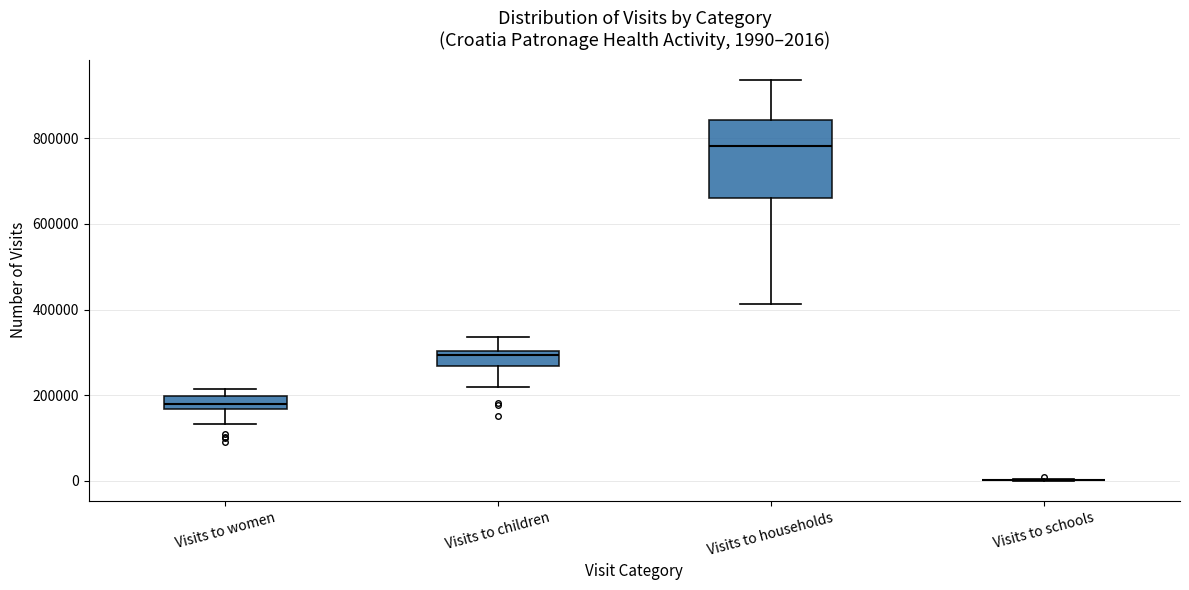

Comparing the boxes themselves (not the whiskers), which one is the tallest?

Visits to households